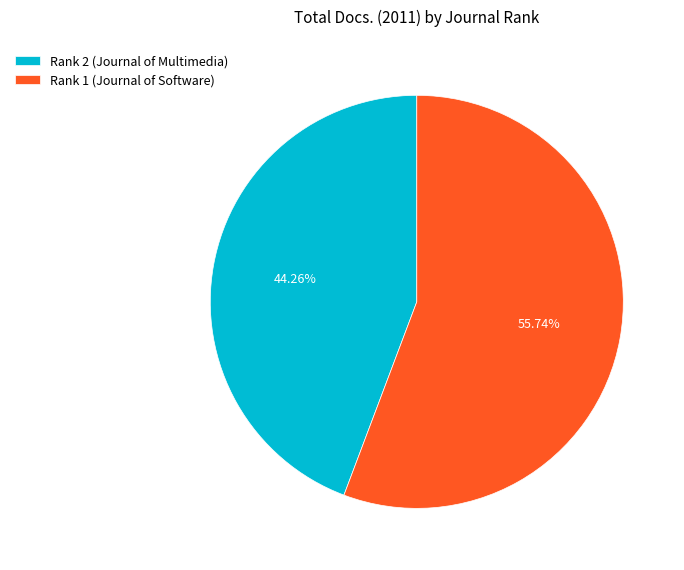

Combined, do Rank 2 (Journal of Multimedia) and Rank 1 (Journal of Software) account for over 50%?

Yes